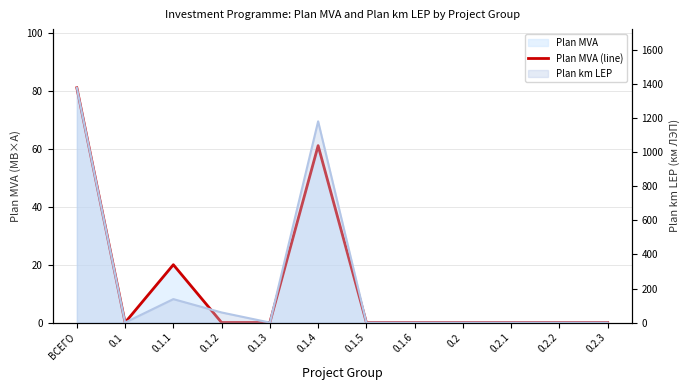

How many points are lower than both their immediate neighbors (excluding endpoints)?

1